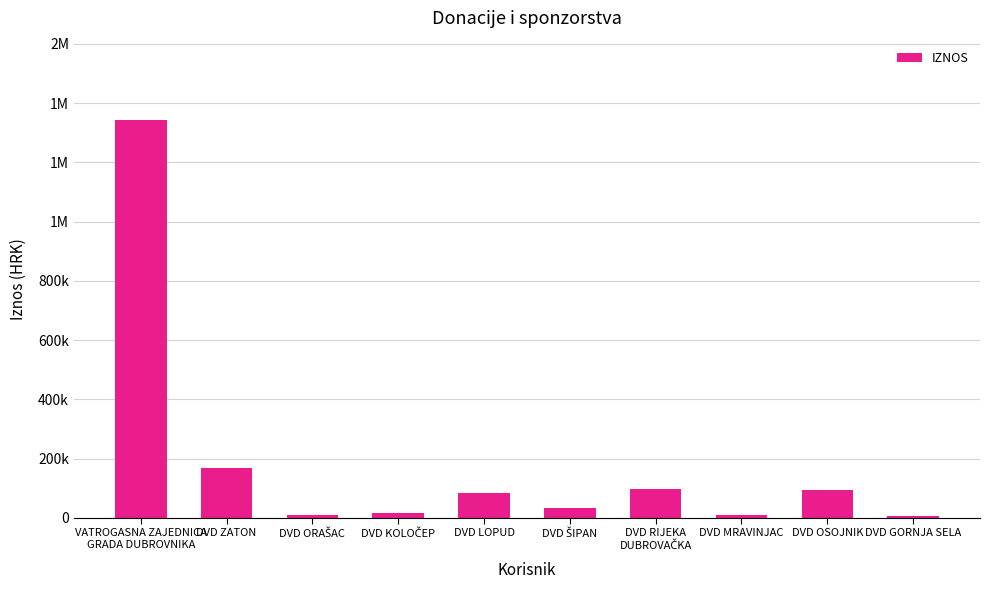

True or false: the data shows 94800 at DVD OSOJNIK.

True